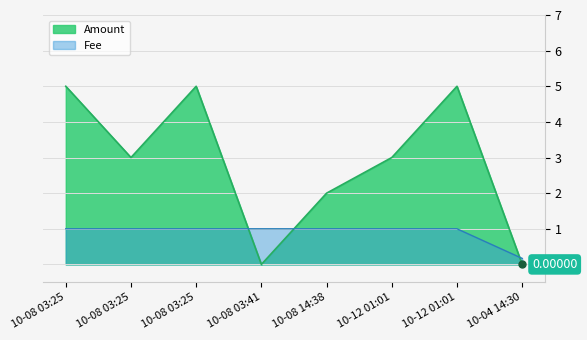

What are all the series names shown in the legend?

Amount, Fee